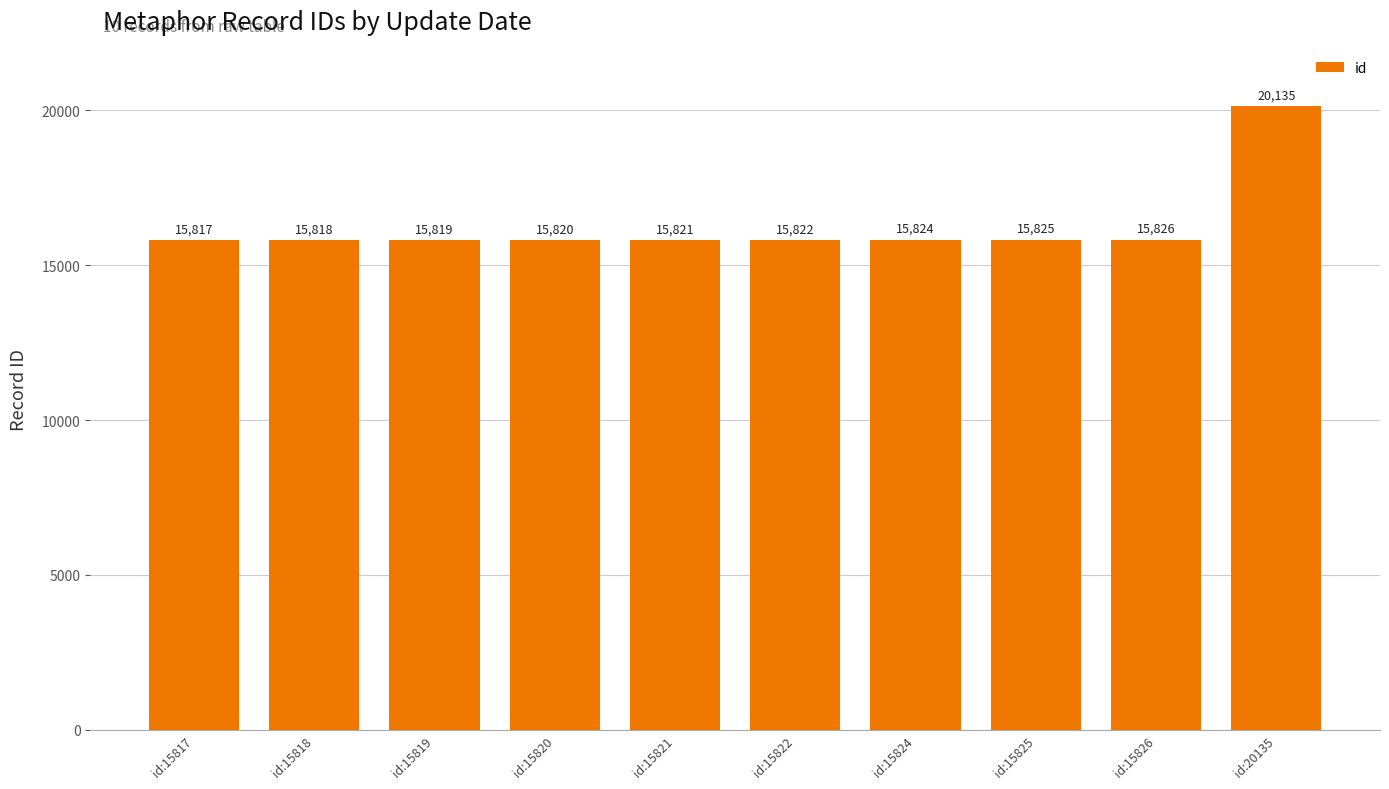

Does the chart contain any negative values?

No